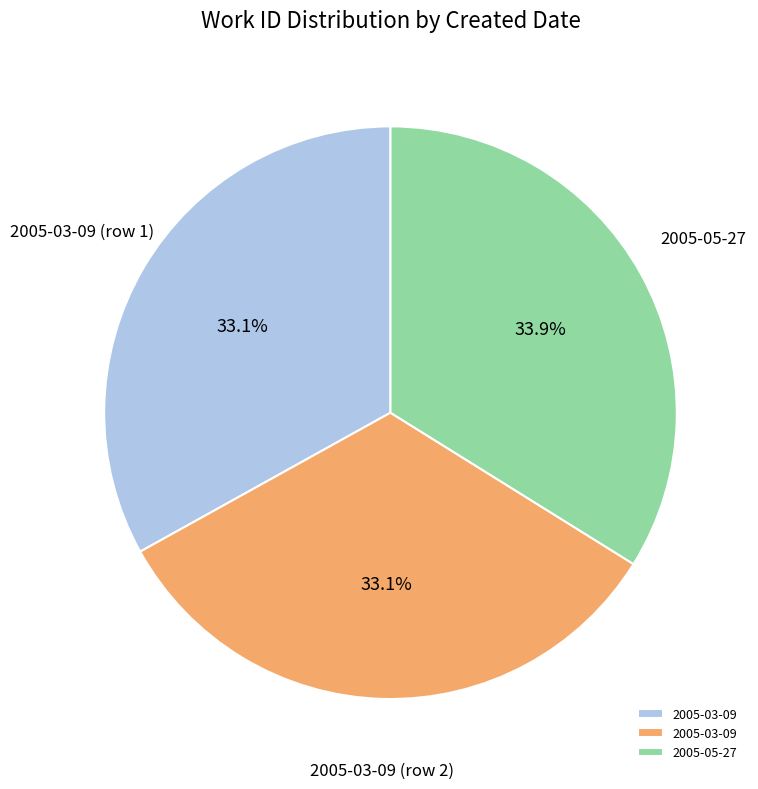

Is there a majority slice in this chart?

No